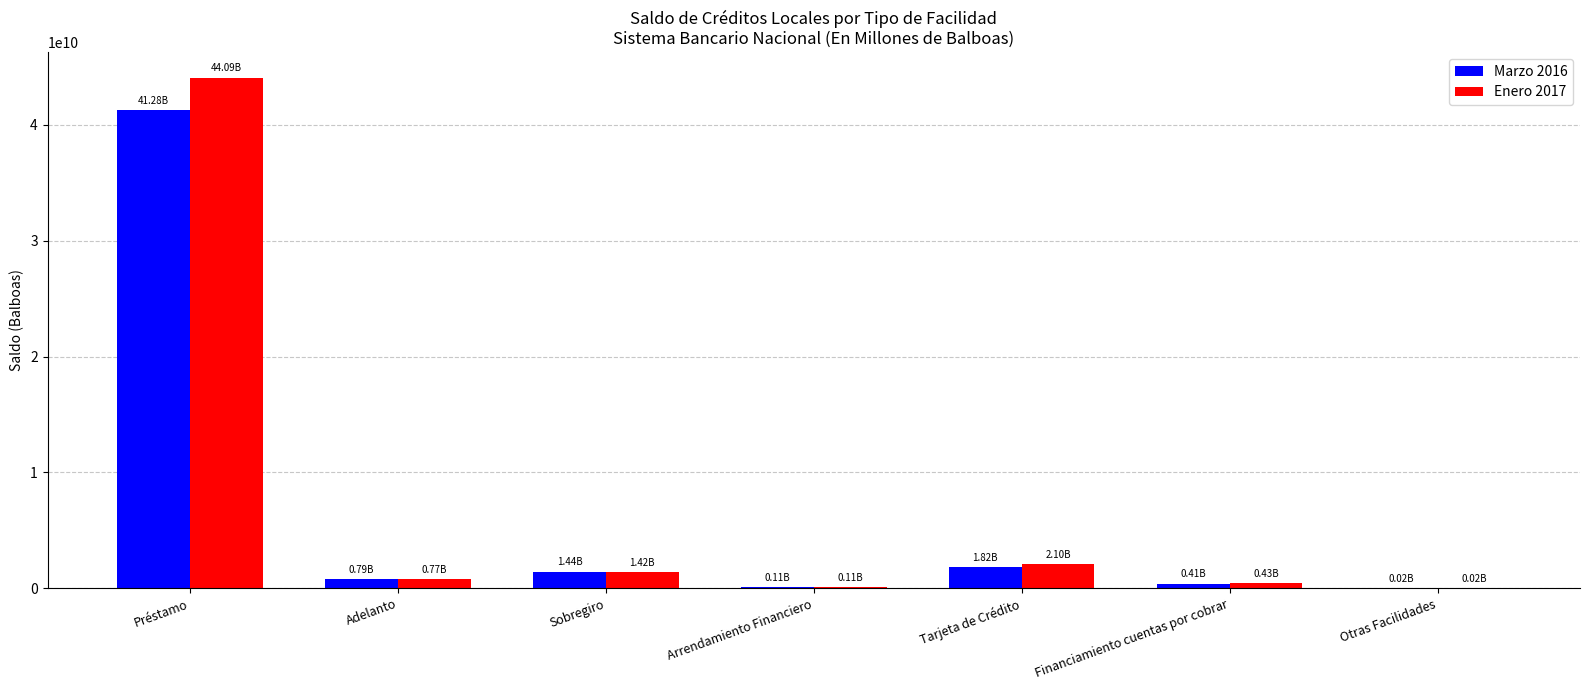

Is the value of Marzo 2016 at Otras Facilidades greater than the value of Enero 2017 at Sobregiro?

No